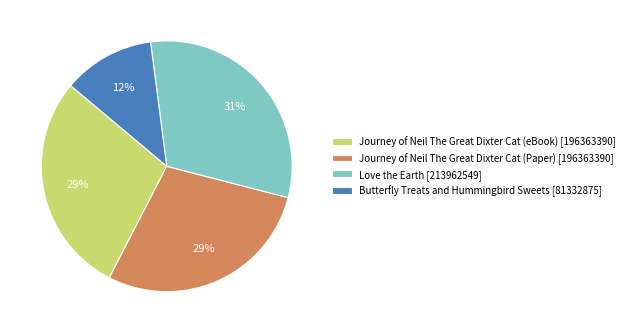

Which has a higher value, Love the Earth [213962549] or Journey of Neil The Great Dixter Cat (eBook) [196363390]?

Love the Earth [213962549]